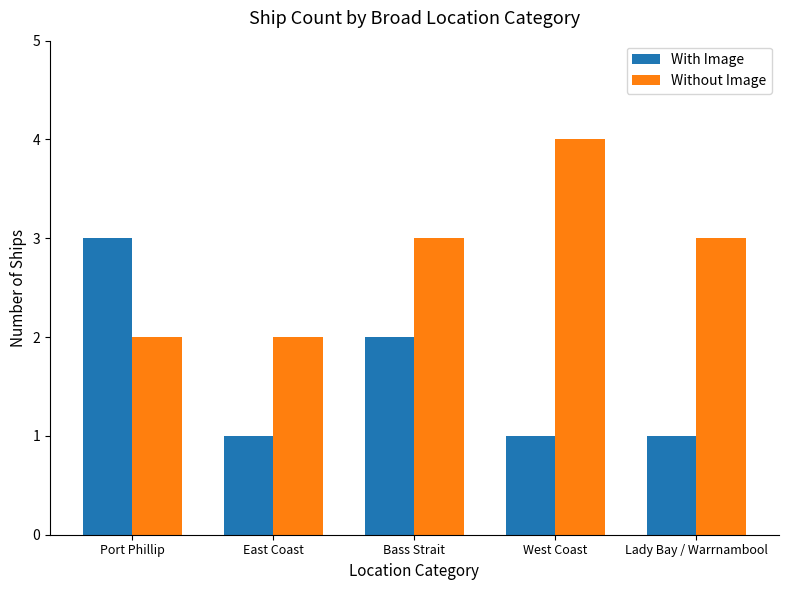

What position from the left is West Coast?

4